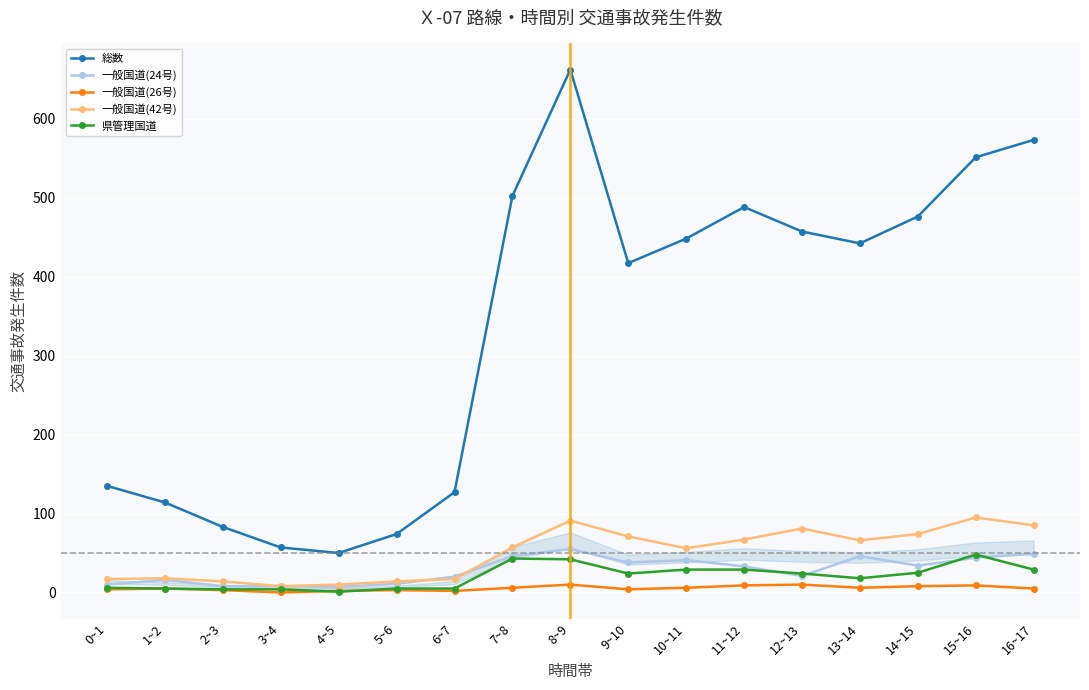

What position from the right is 0~1?

17